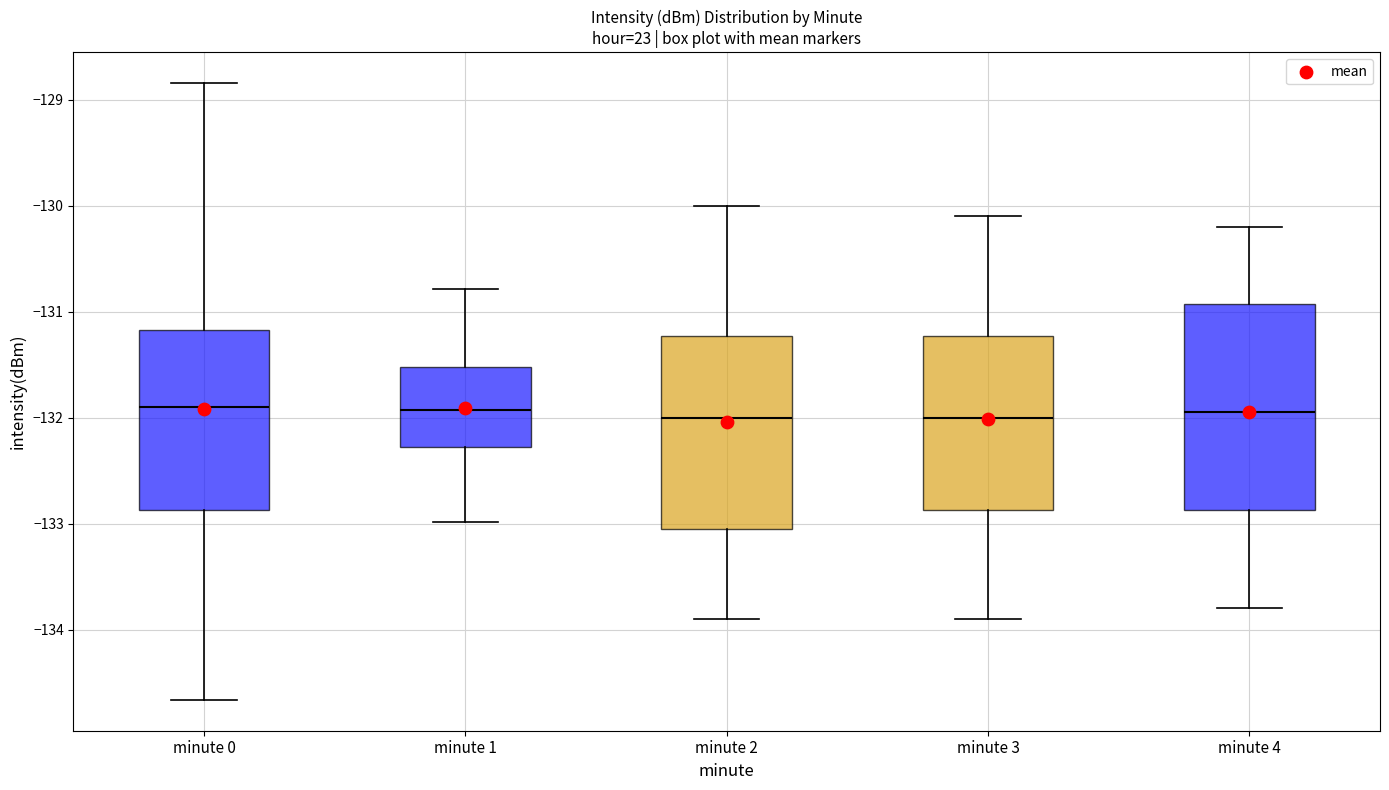

Where does the median line of the box for minute 4 sit on the y-axis? The values are not printed on the chart, so give them approximately, as read against the axis.

-131.9